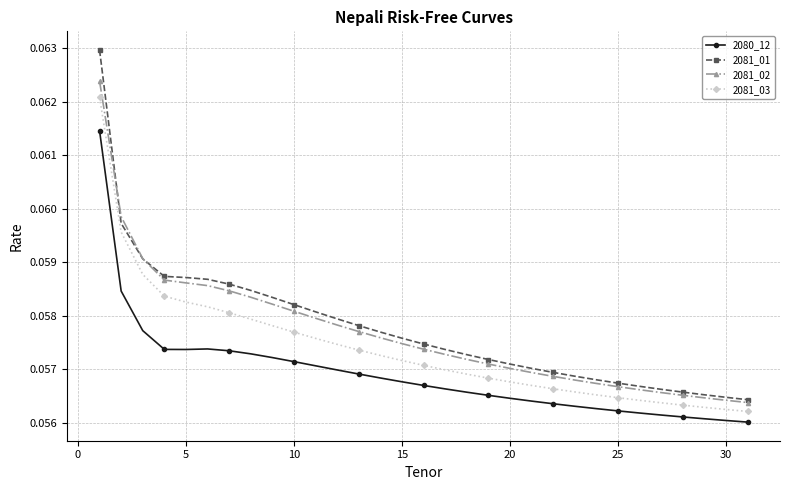

How many lines are shown in the chart?

4